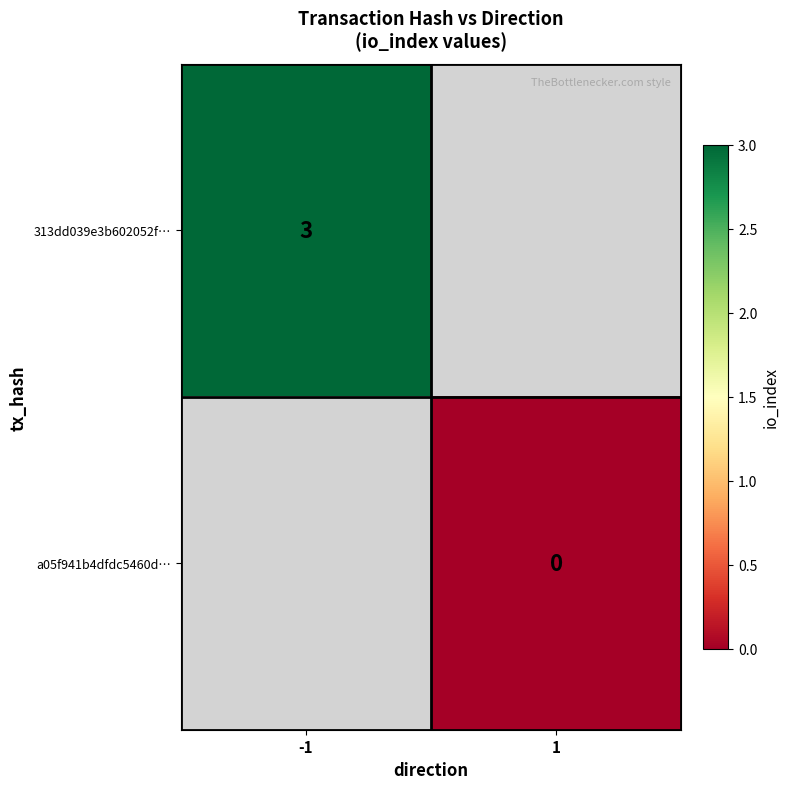

The value of 313dd039e3b602052f… at -1 is 5. True or false?

False